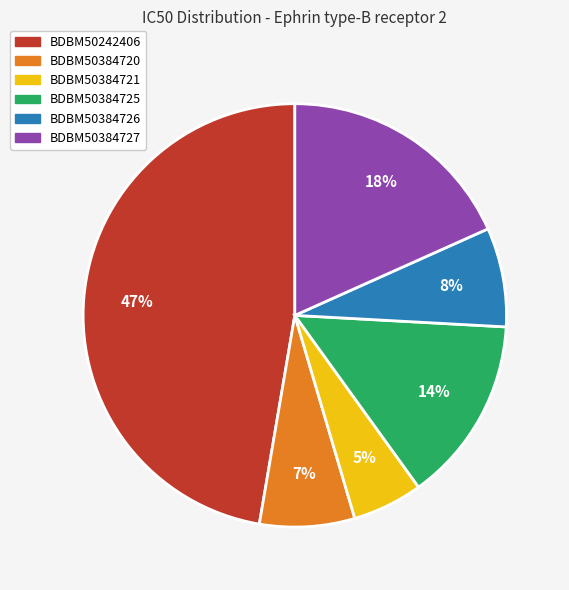

Does BDBM50384726 represent more than half of the total?

No